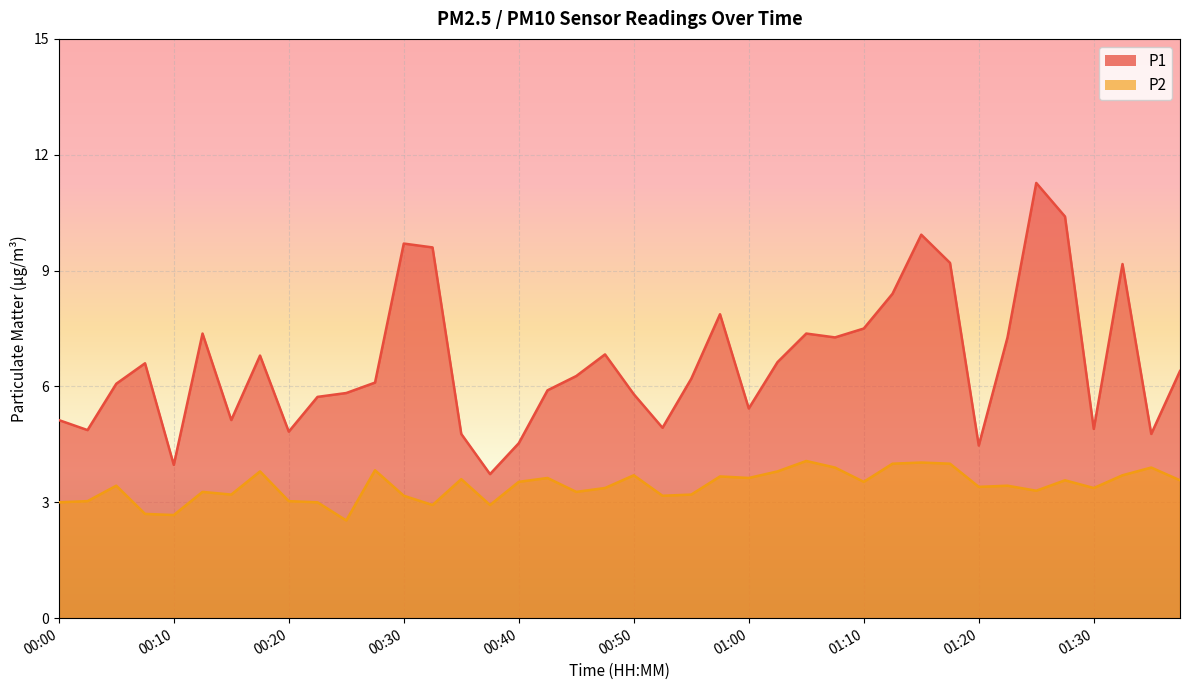

True or false: P1 has a value of 1.8 at 01:30.

False